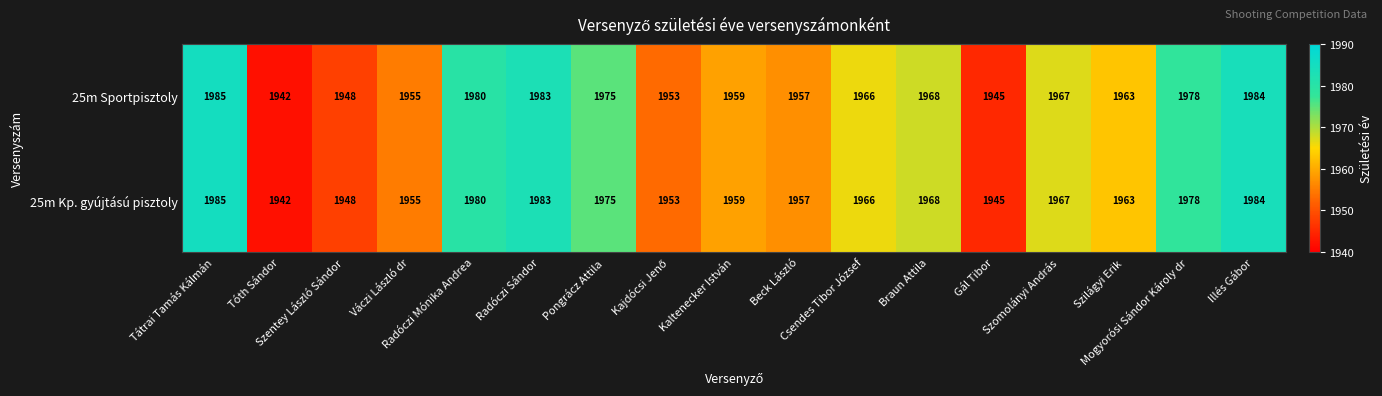

At how many categories does at least one series exceed 1962?

10